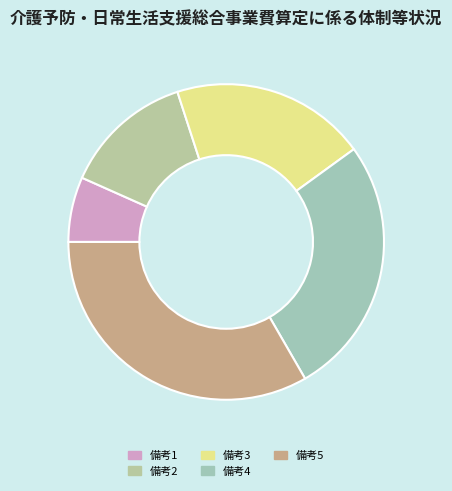

How many slices are in this pie chart?

5